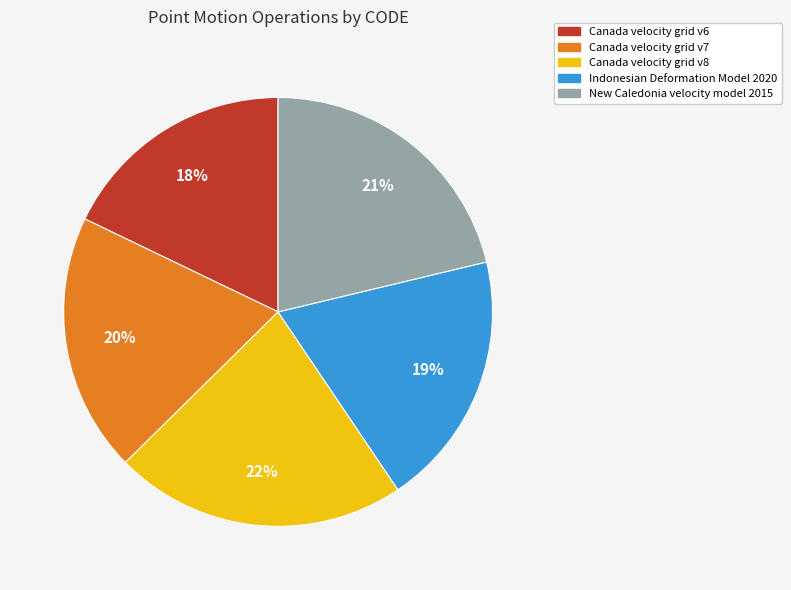

Combined, do Canada velocity grid v8 and Canada velocity grid v6 account for over 50%?

No